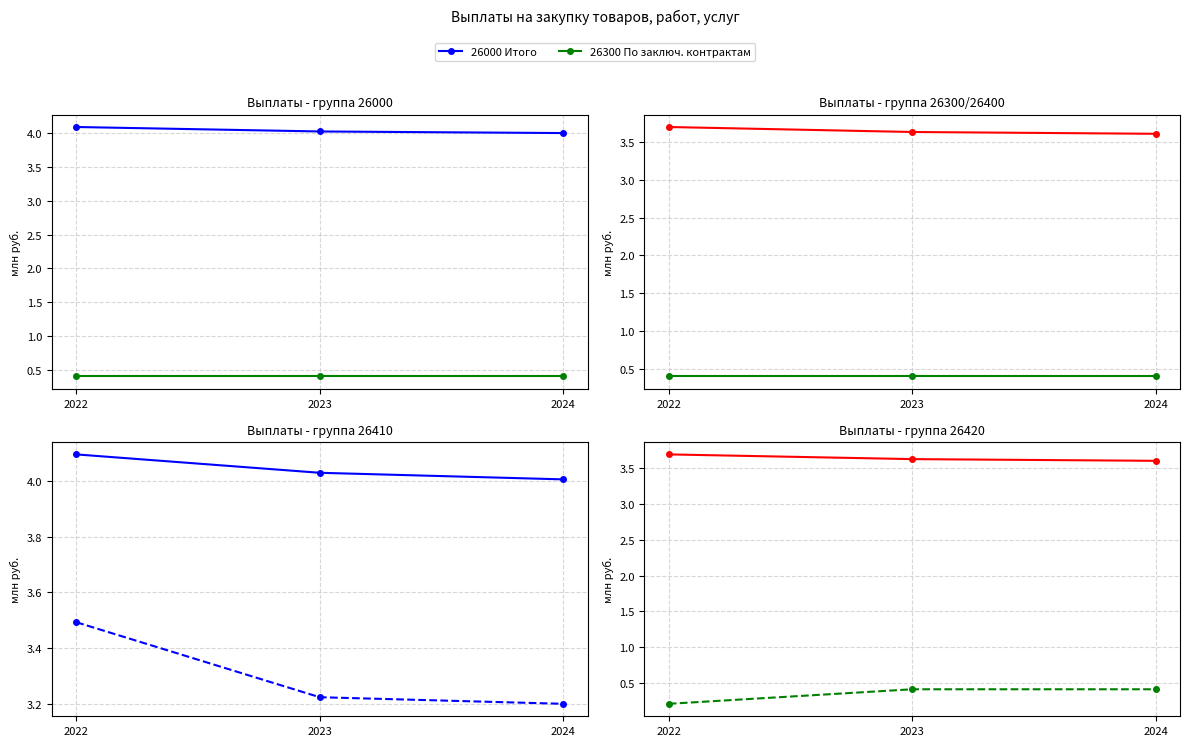

What is the total value across all series at 2022?

11.9